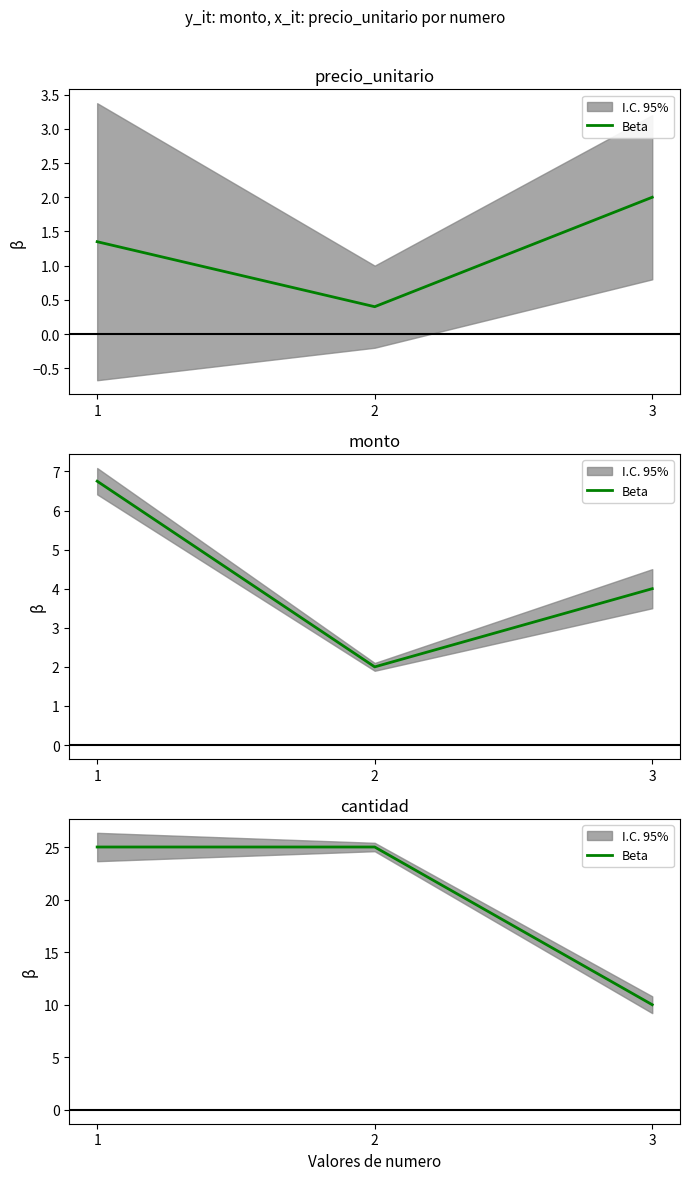

How many categories are shown in the chart?

3